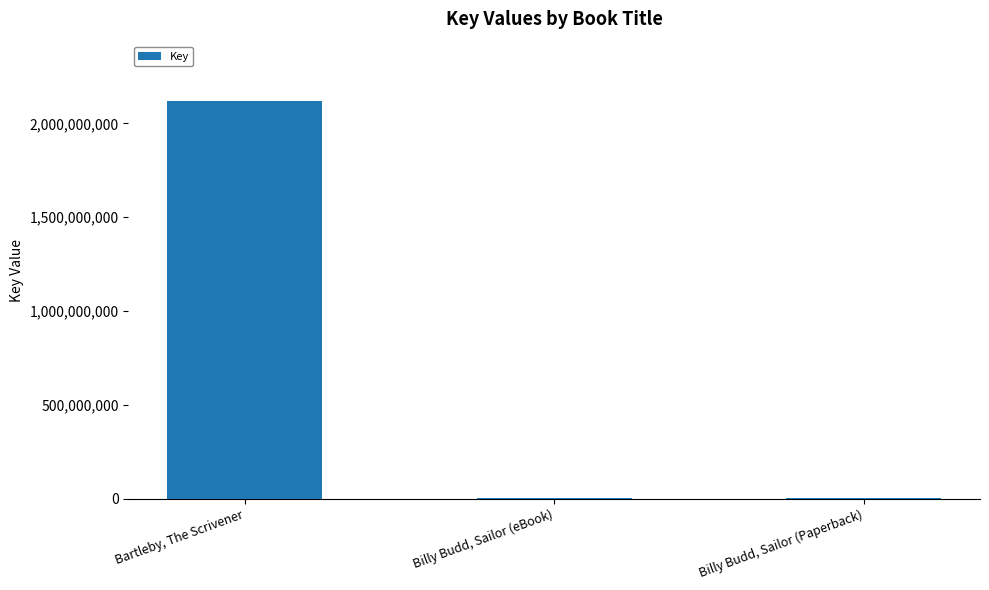

Are the bars horizontal?

No